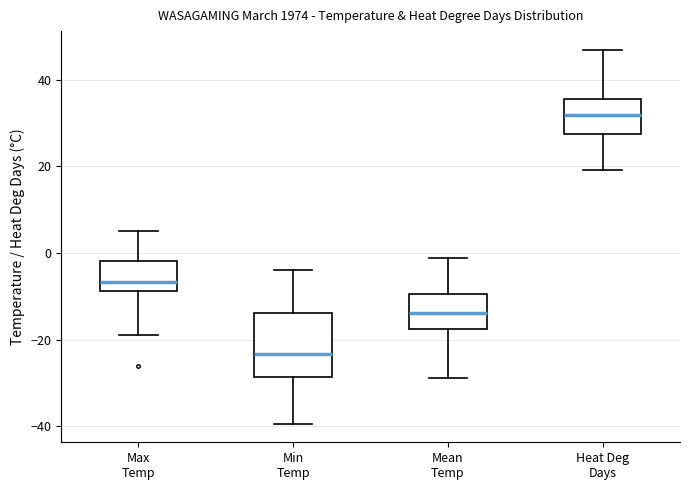

Comparing the boxes themselves (not the whiskers), which one is the tallest?

Min Temp